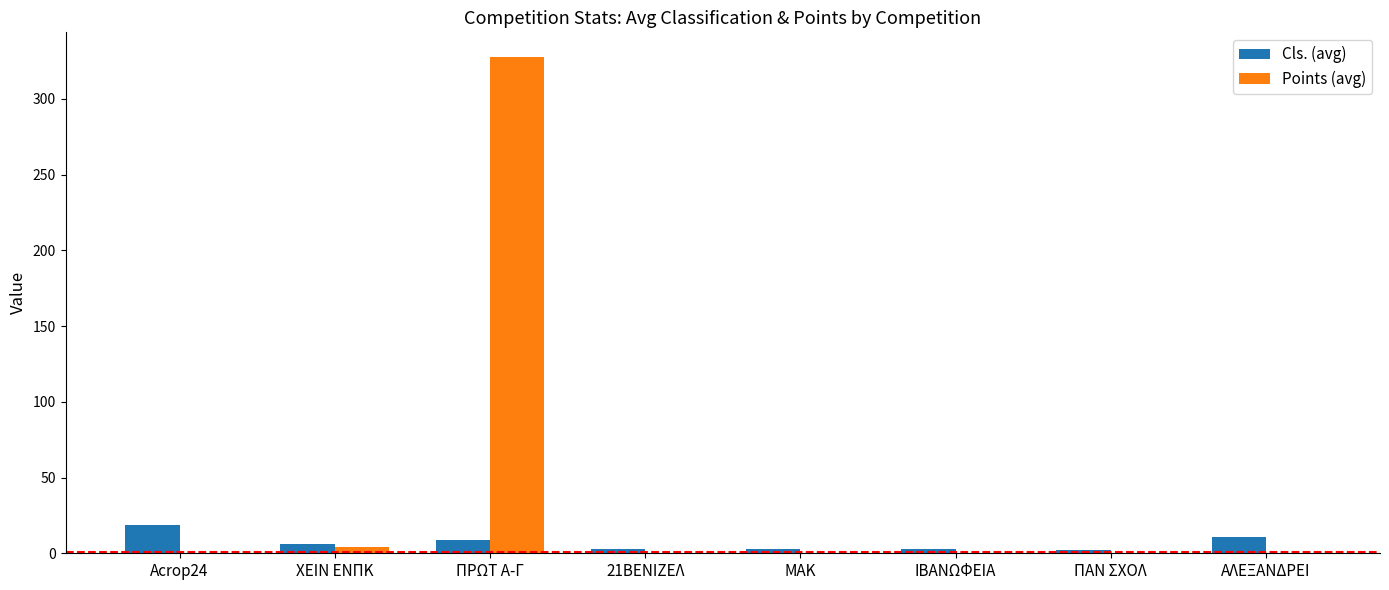

The Points (avg) series shows 495.9 at ΠΡΩΤ Α-Γ. True or false?

False